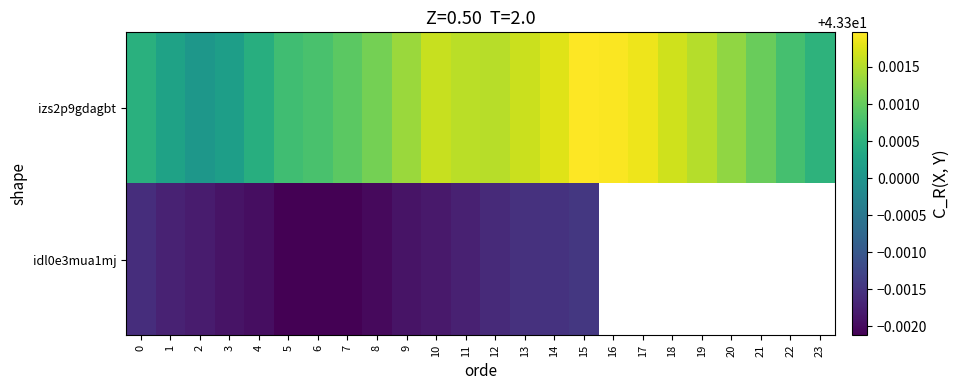

The value of idl0e3mua1mj at 7 is 43.3. True or false?

True